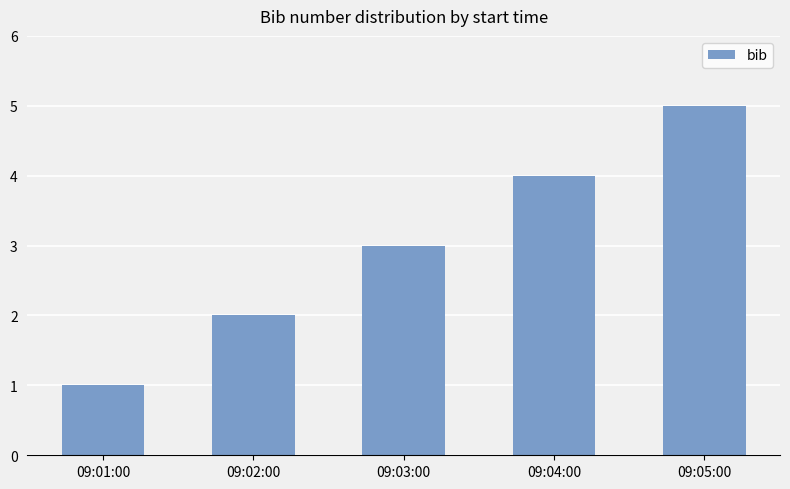

Count the values in the range 2 to 4.

3